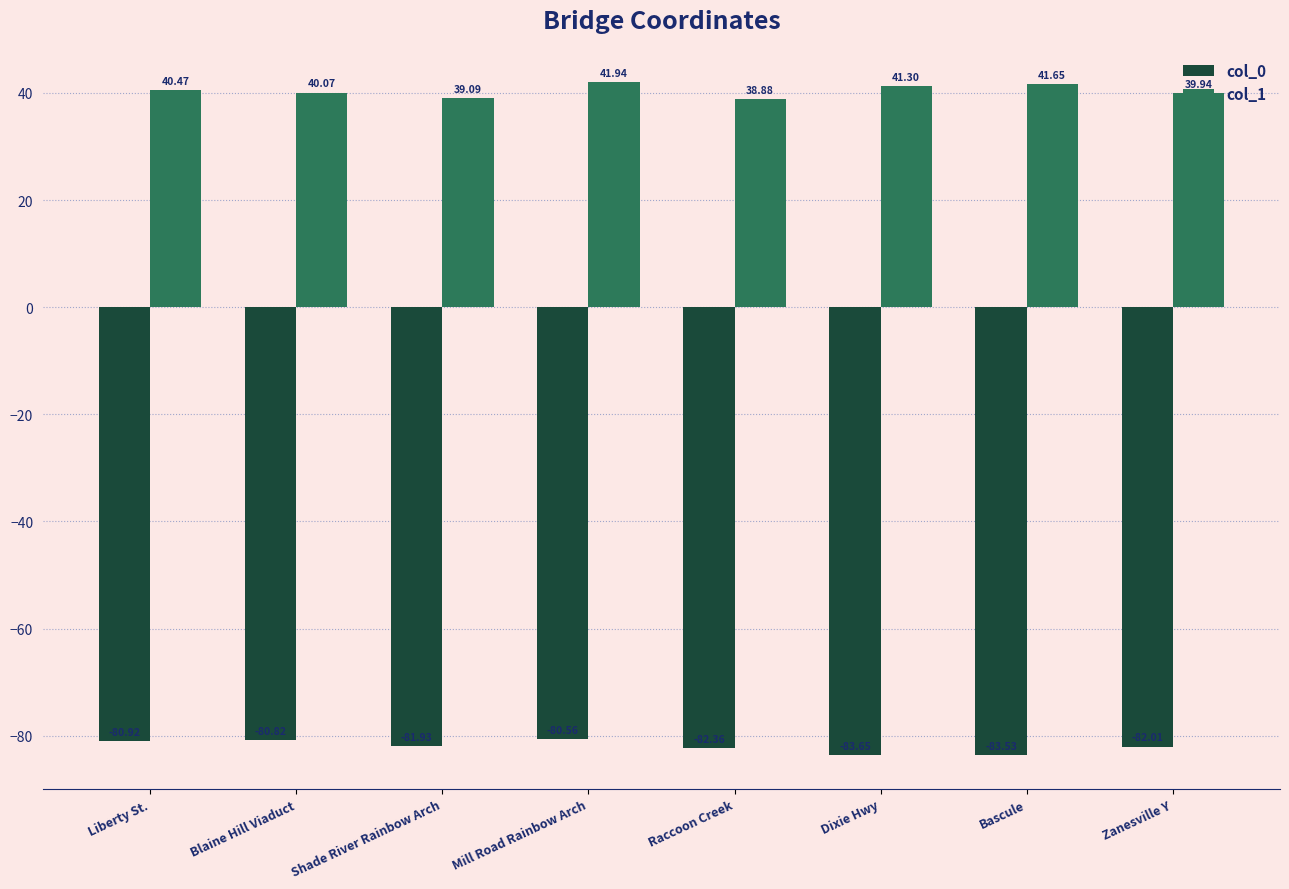

List the labels in order of col_1 value, smallest first.

Raccoon Creek, Shade River Rainbow Arch, Zanesville Y, Blaine Hill Viaduct, Liberty St., Dixie Hwy, Bascule, Mill Road Rainbow Arch